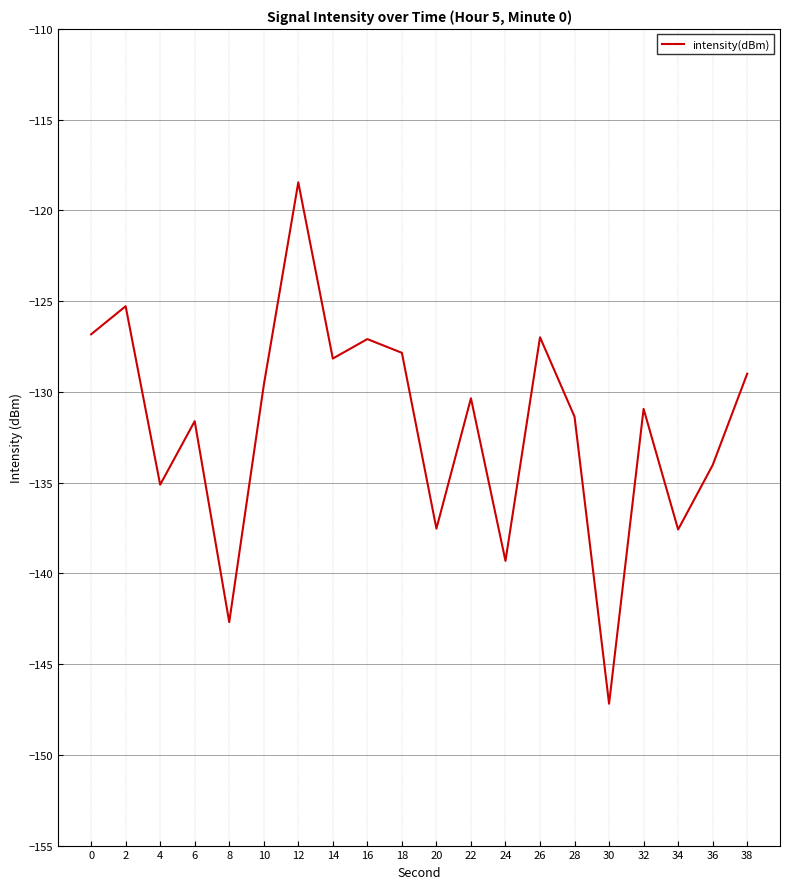

What is the approximate value at 24?

-139.3